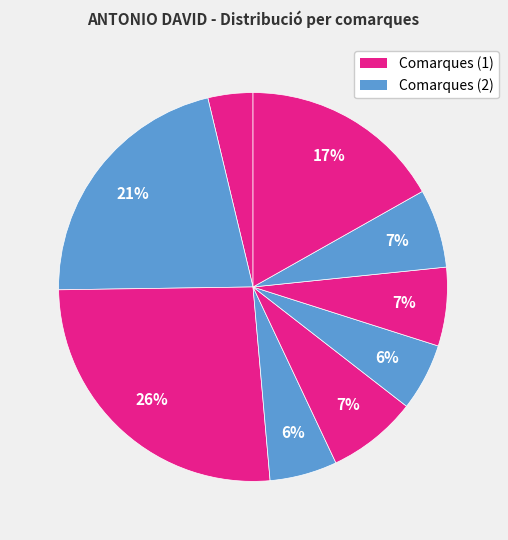

How many slices are in this pie chart?

9